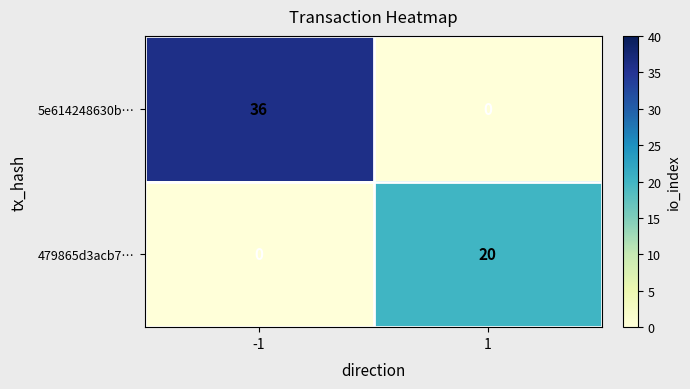

Which series changed the most between -1 and 1?

5e614248630b…